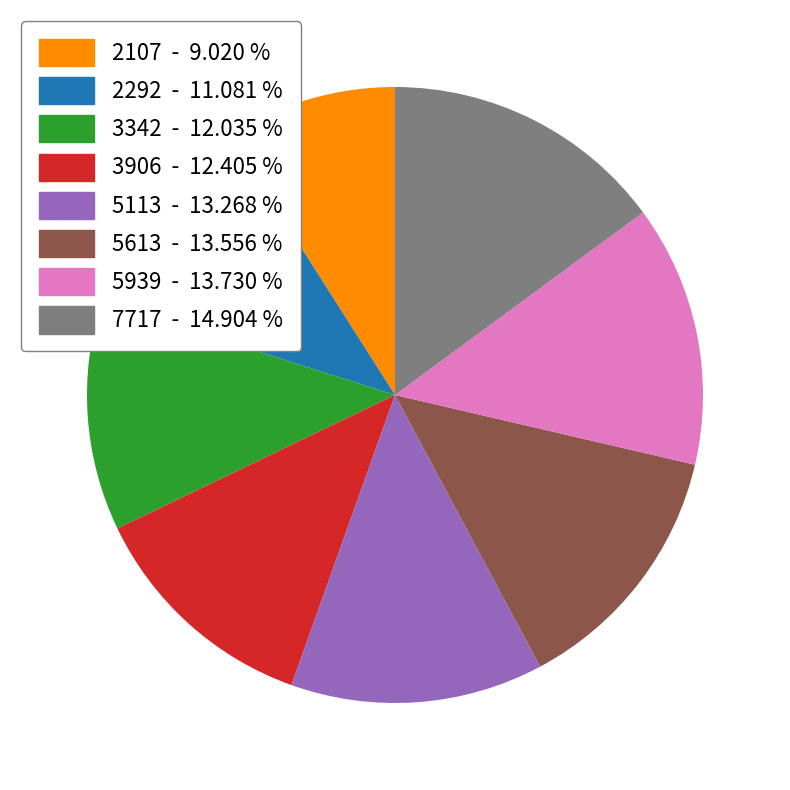

Approximately how many times larger is the value at 5113 compared to 2107?

1.5